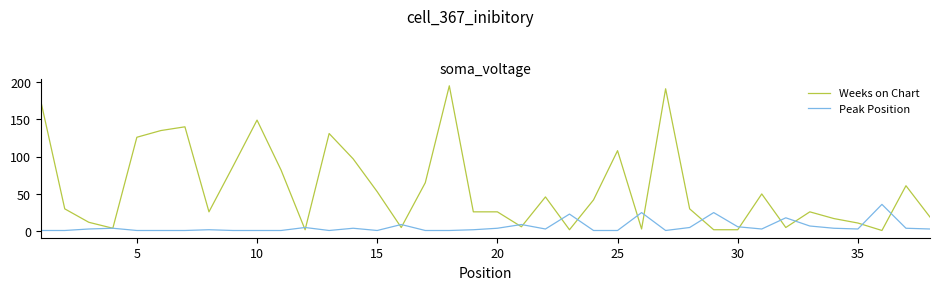

True or false: Peak Position has more than 1 interior local peaks.

True